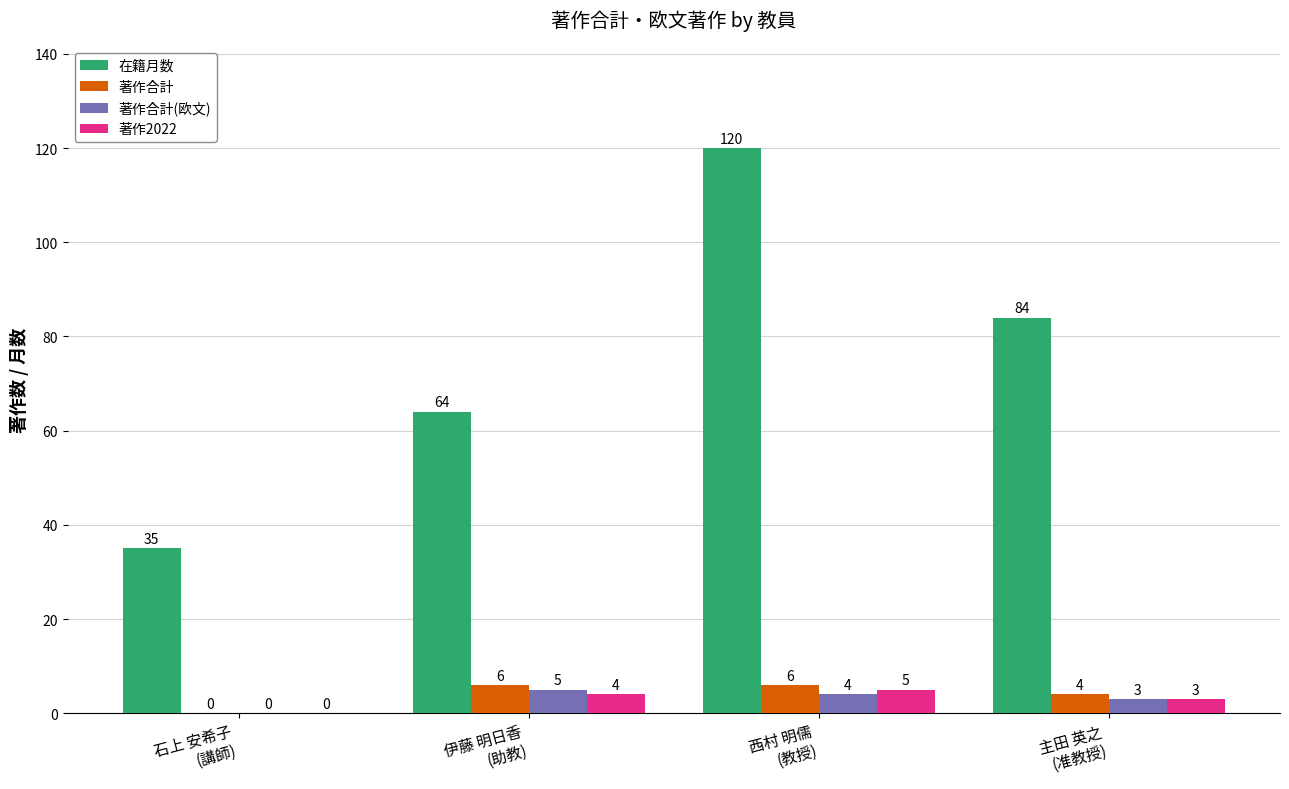

Which label corresponds to the largest value in the chart?

西村 明儒
(教授)